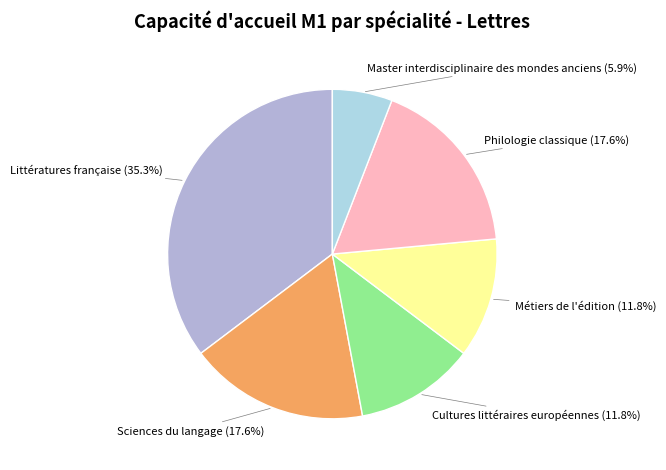

Is there any slice that represents more than half of the pie?

No